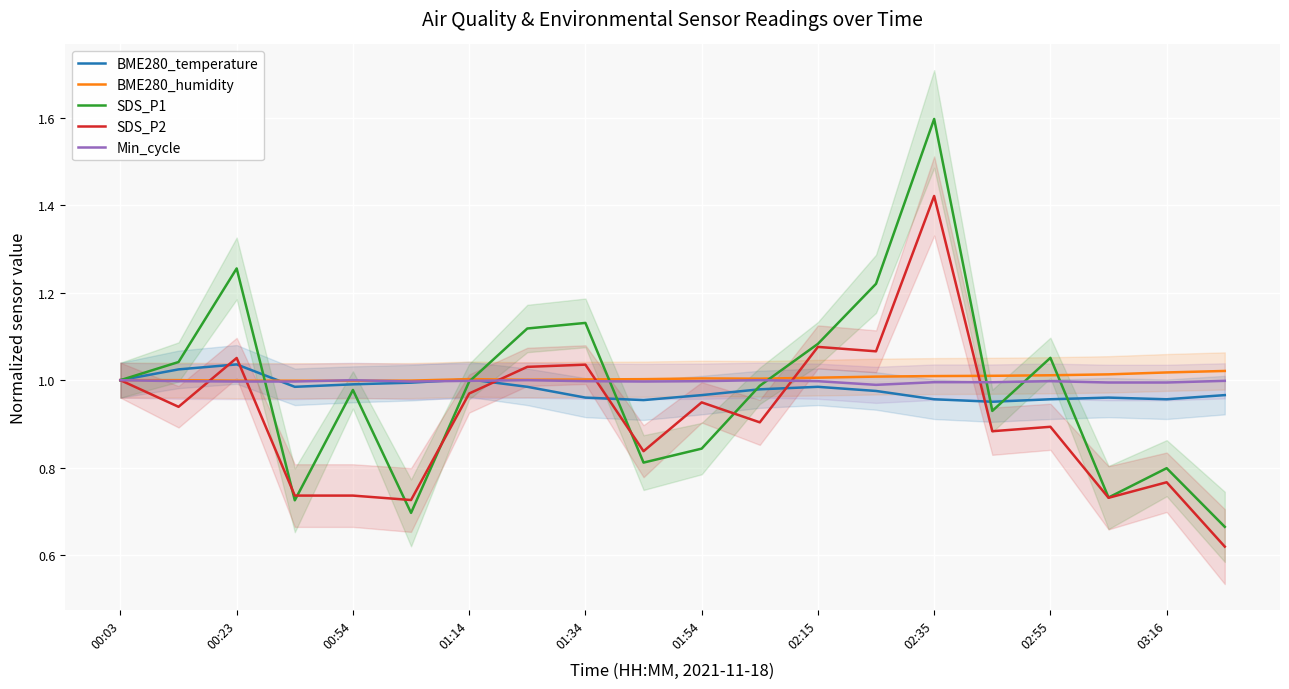

Reading left to right, list all the values displayed in this chart.

BME280_temperature: 1.0	1.0	1.0	1.0	1.0	1.0	1.0	1.0	1.0	1.0	1.0	1.0	1.0	1.0	1.0	1.0	1.0	1.0	1.0	1.0
BME280_humidity: 1.0	1.0	1.0	1.0	1.0	1.0	1.0	1.0	1.0	1.0	1.0	1.0	1.0	1.0	1.0	1.0	1.0	1.0	1.0	1.0
SDS_P1: 1.0	1.0	1.3	0.7	1.0	0.7	1.0	1.1	1.1	0.8	0.8	1.0	1.1	1.2	1.6	0.9	1.1	0.7	0.8	0.7
SDS_P2: 1.0	0.9	1.1	0.7	0.7	0.7	1.0	1.0	1.0	0.8	0.9	0.9	1.1	1.1	1.4	0.9	0.9	0.7	0.8	0.6
Min_cycle: 1.0	1.0	1.0	1.0	1.0	1.0	1.0	1.0	1.0	1.0	1.0	1.0	1.0	1.0	1.0	1.0	1.0	1.0	1.0	1.0